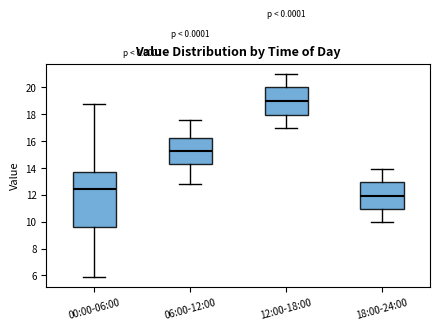

Which box is the tallest, from its lower edge to its upper edge?

00:00-06:00